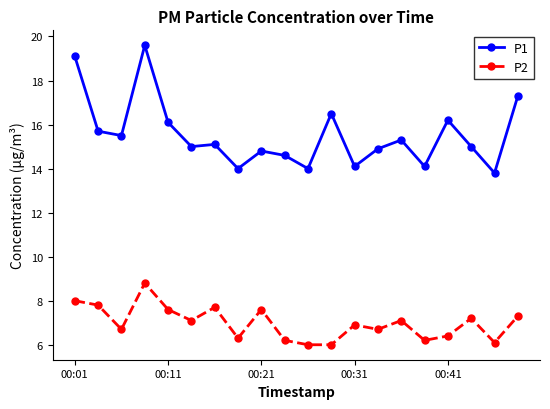

True or false: P2 has more than 0 points higher than both neighbors.

True